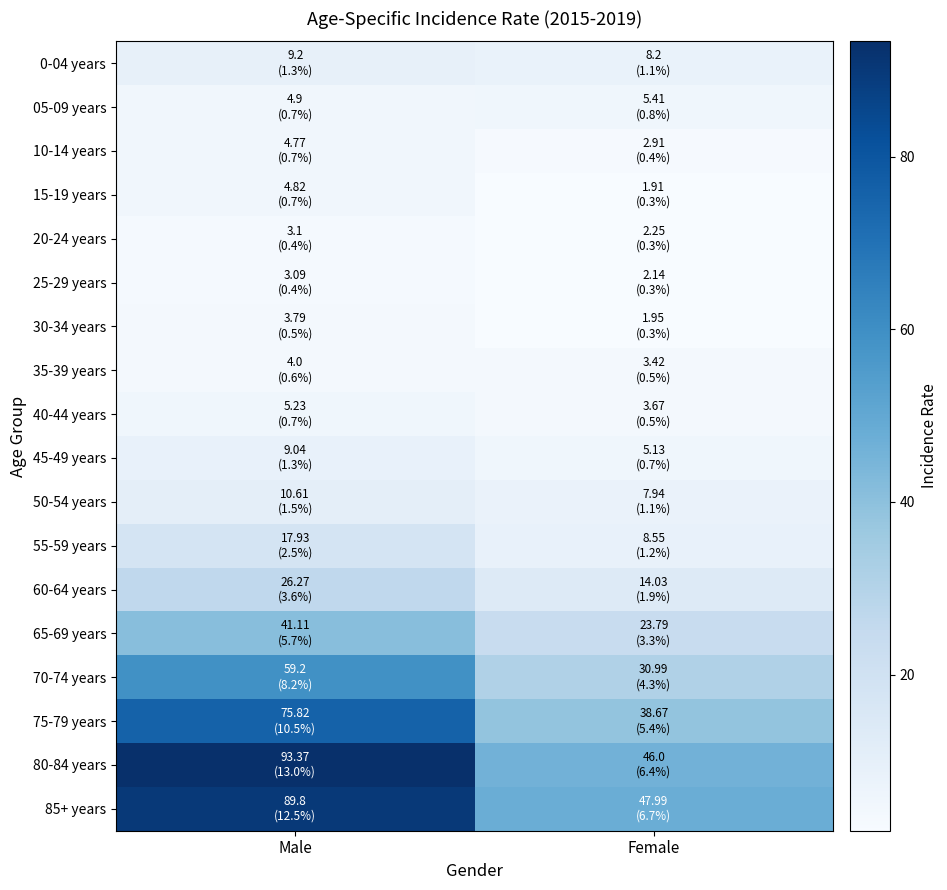

Rank the series by their maximum value, from highest to lowest.

80-84 years, 85+ years, 75-79 years, 70-74 years, 65-69 years, 60-64 years, 55-59 years, 50-54 years, 0-04 years, 45-49 years, 05-09 years, 40-44 years, 15-19 years, 10-14 years, 35-39 years, 30-34 years, 20-24 years, 25-29 years